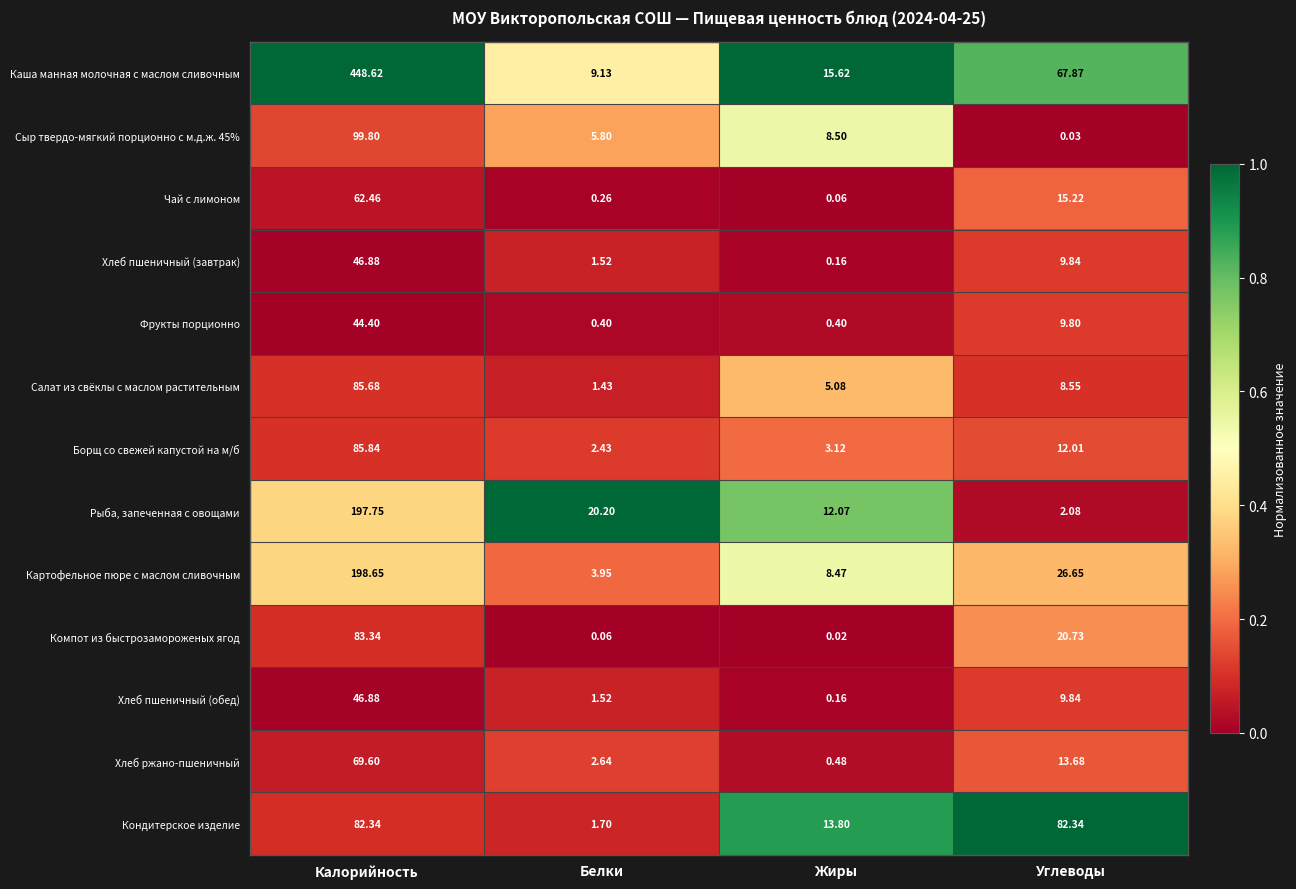

Which series has the widest spread of values?

Каша манная молочная с маслом сливочным